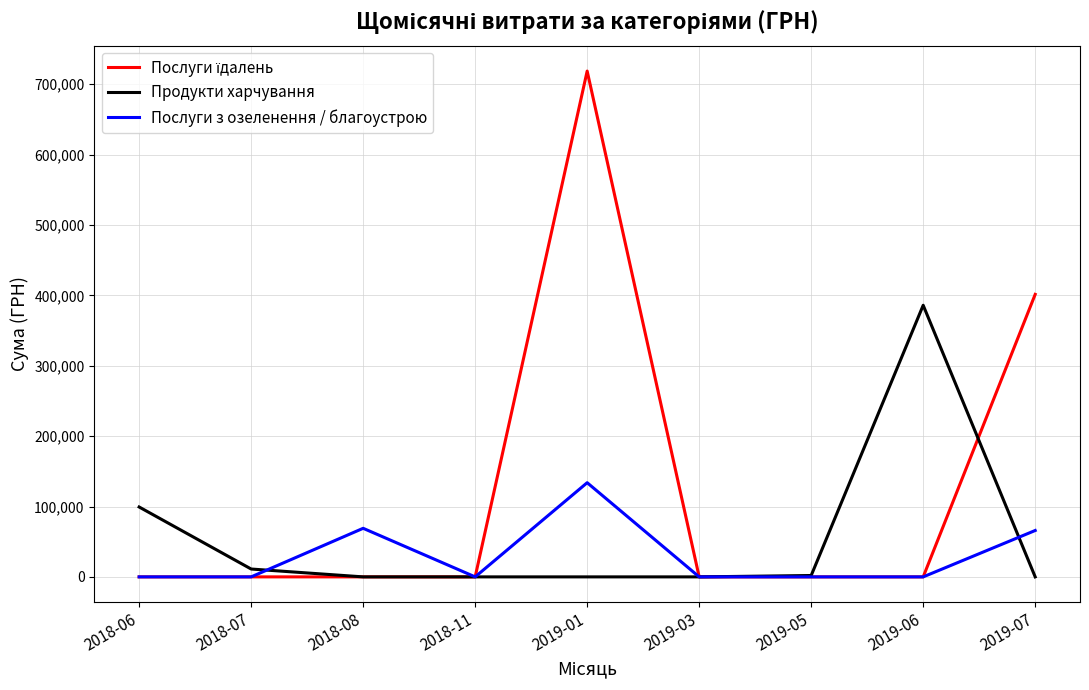

At which category is the sum across all series the highest?

2019-01